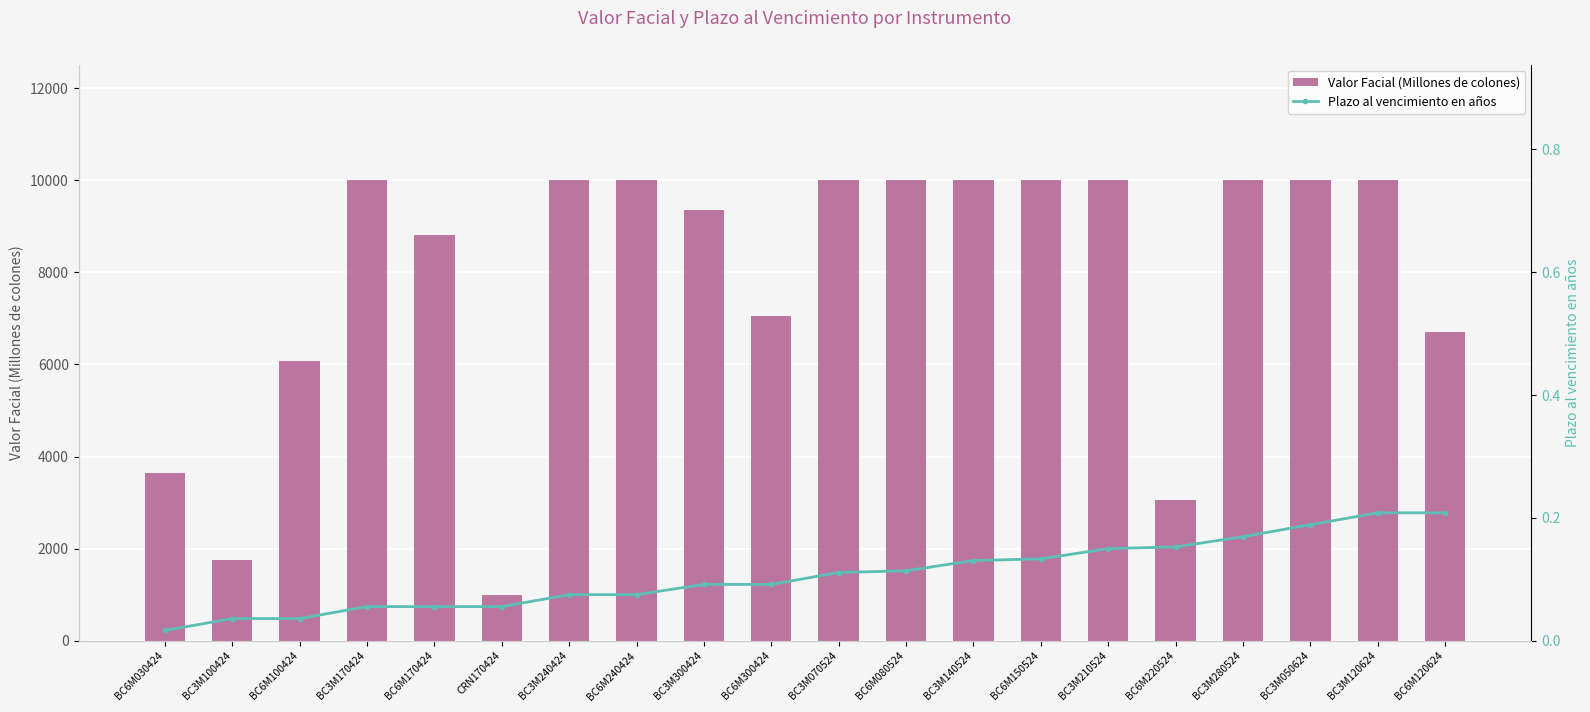

At BC3M140524, list the series in order from largest to smallest.

Valor Facial (Millones de colones), Plazo al vencimiento en años